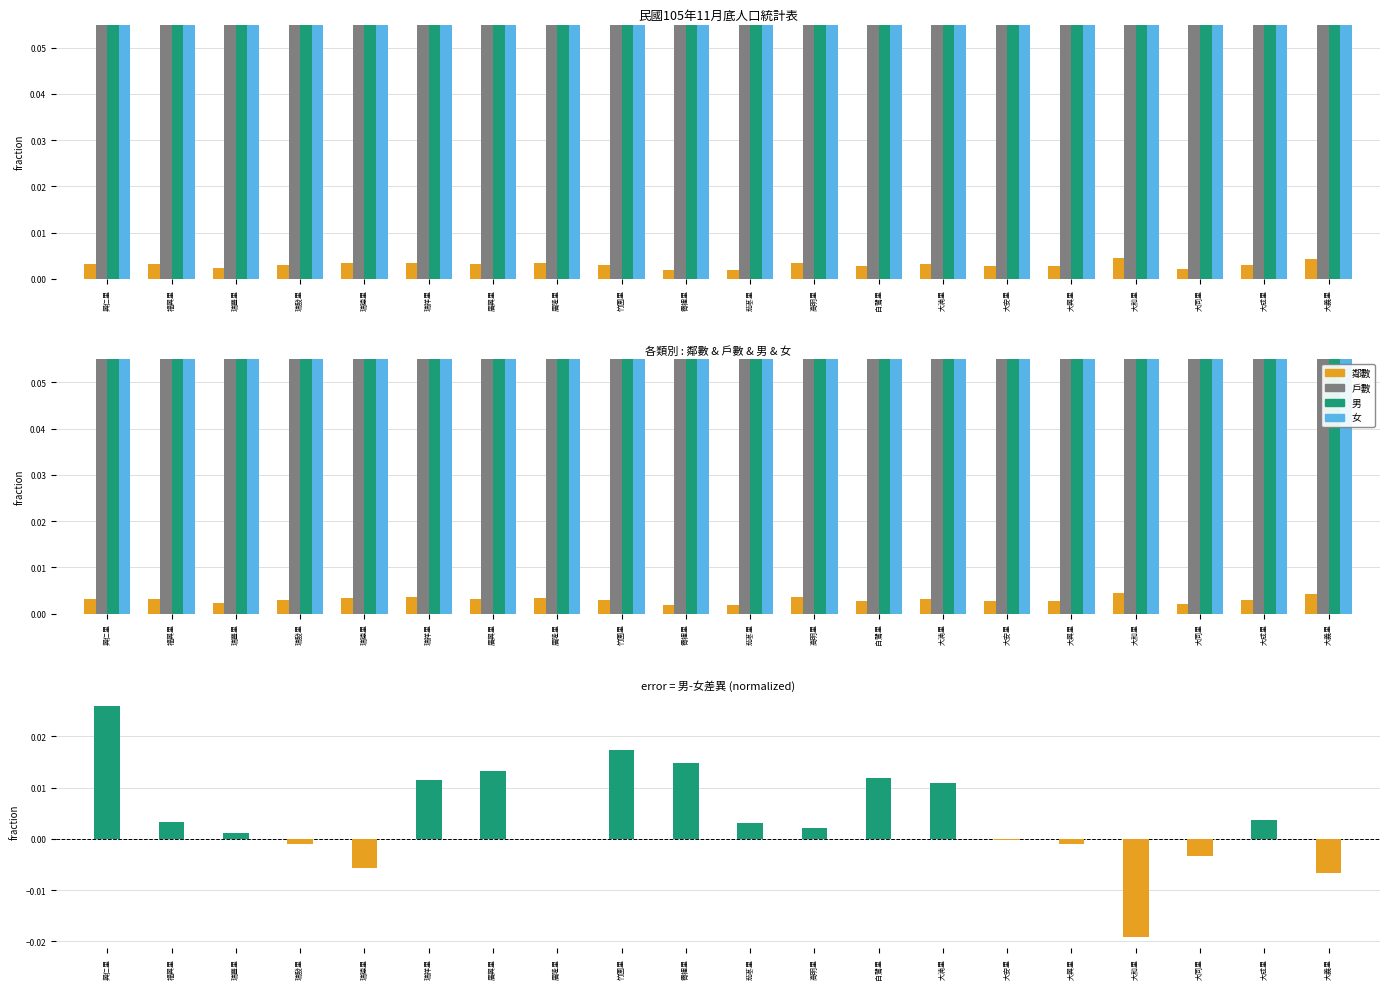

How many data points does each series have?

20